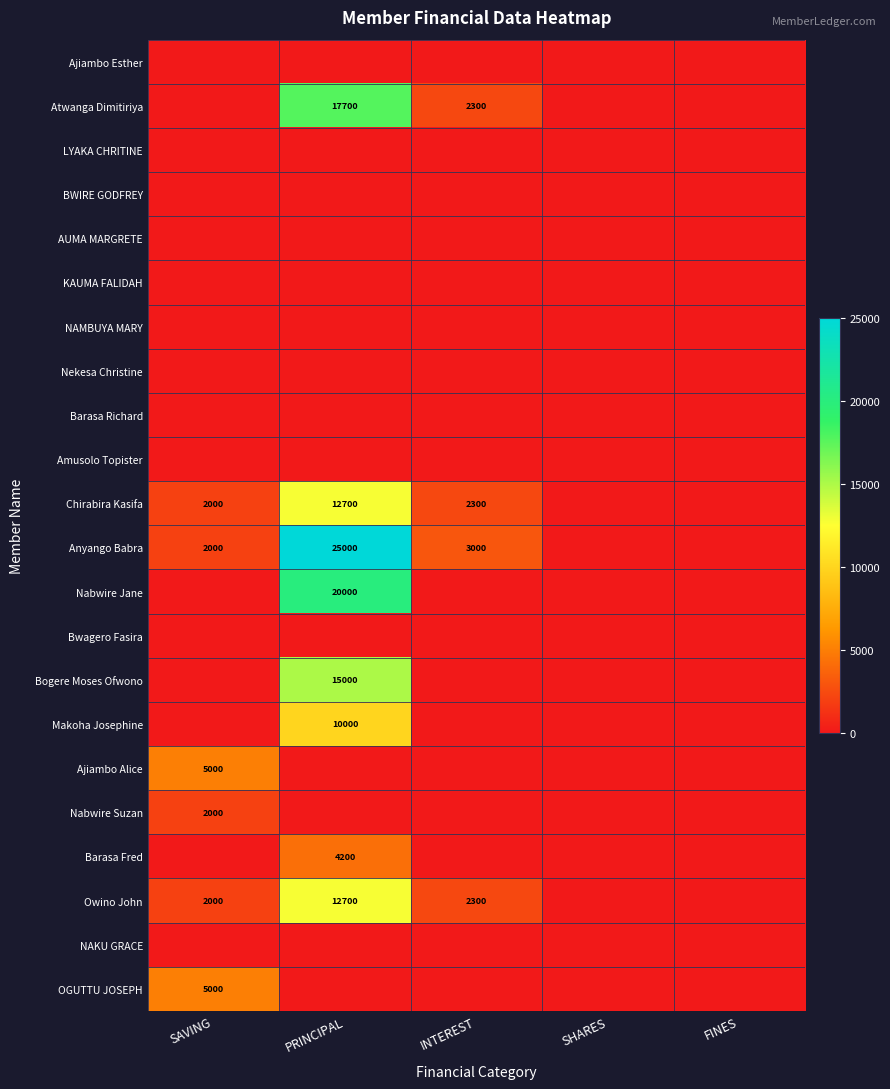

True or false: Atwanga Dimitiriya has a value of 17700 at PRINCIPAL.

True